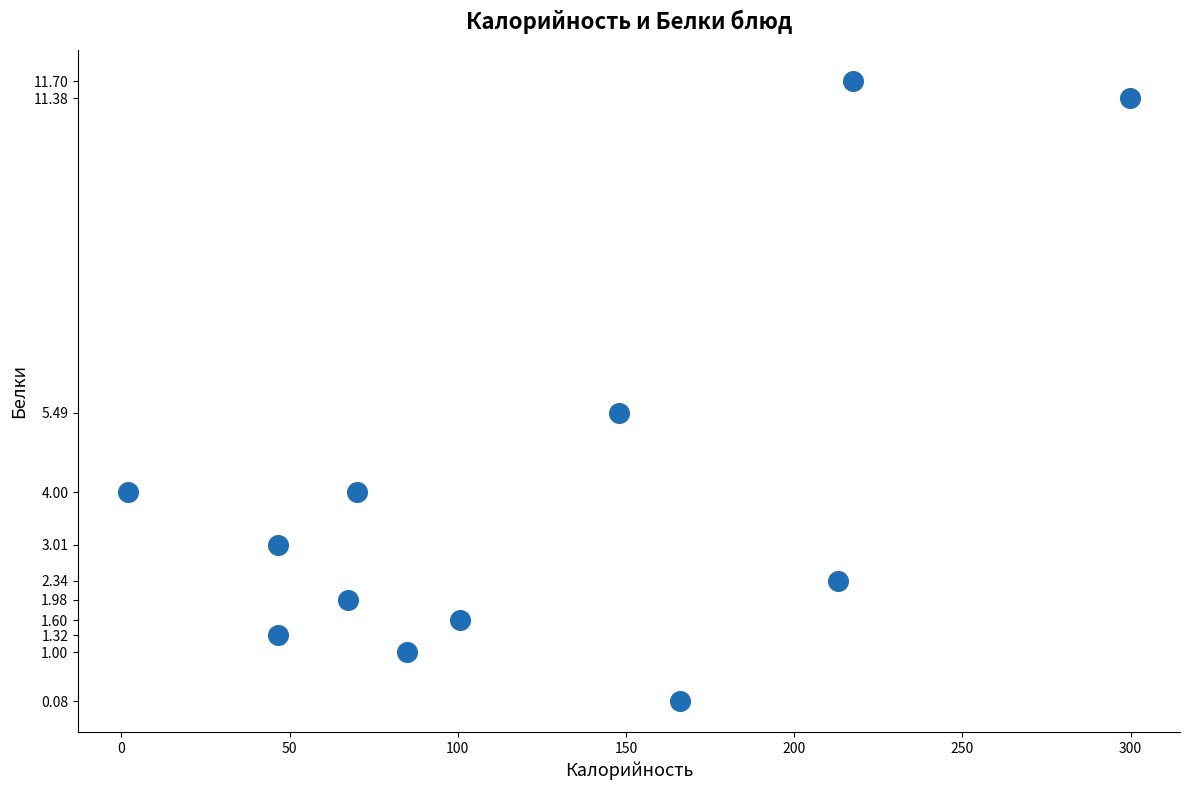

What Y value in the scatter plot is closest to 5?

5.5